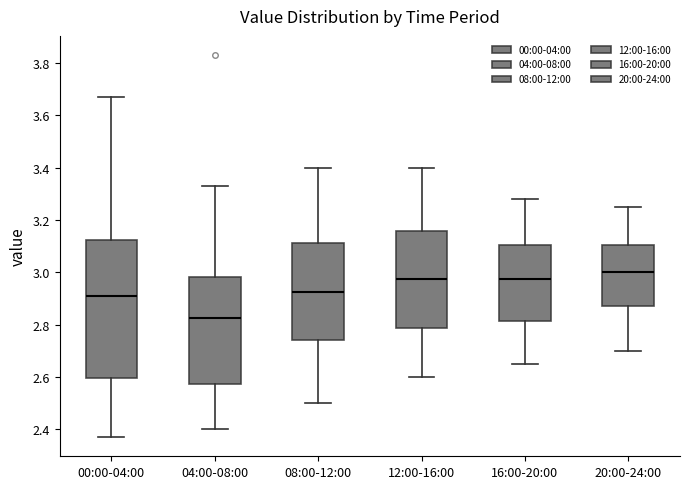

Reading left to right, transcribe this box plot: for each box, give where its median line is, the range the box spans, and where its two whiskers end, as read against the y-axis. The values are not printed on the chart, so give them approximately, as read against the axis.

00:00-04:00: median 2.92, box 2.60 to 3.12, whiskers 2.38 to 3.68
04:00-08:00: median 2.82, box 2.58 to 2.98, whiskers 2.40 to 3.34
08:00-12:00: median 2.92, box 2.74 to 3.12, whiskers 2.50 to 3.40
12:00-16:00: median 2.98, box 2.78 to 3.16, whiskers 2.60 to 3.40
16:00-20:00: median 2.98, box 2.82 to 3.10, whiskers 2.66 to 3.28
20:00-24:00: median 3.00, box 2.88 to 3.10, whiskers 2.70 to 3.26